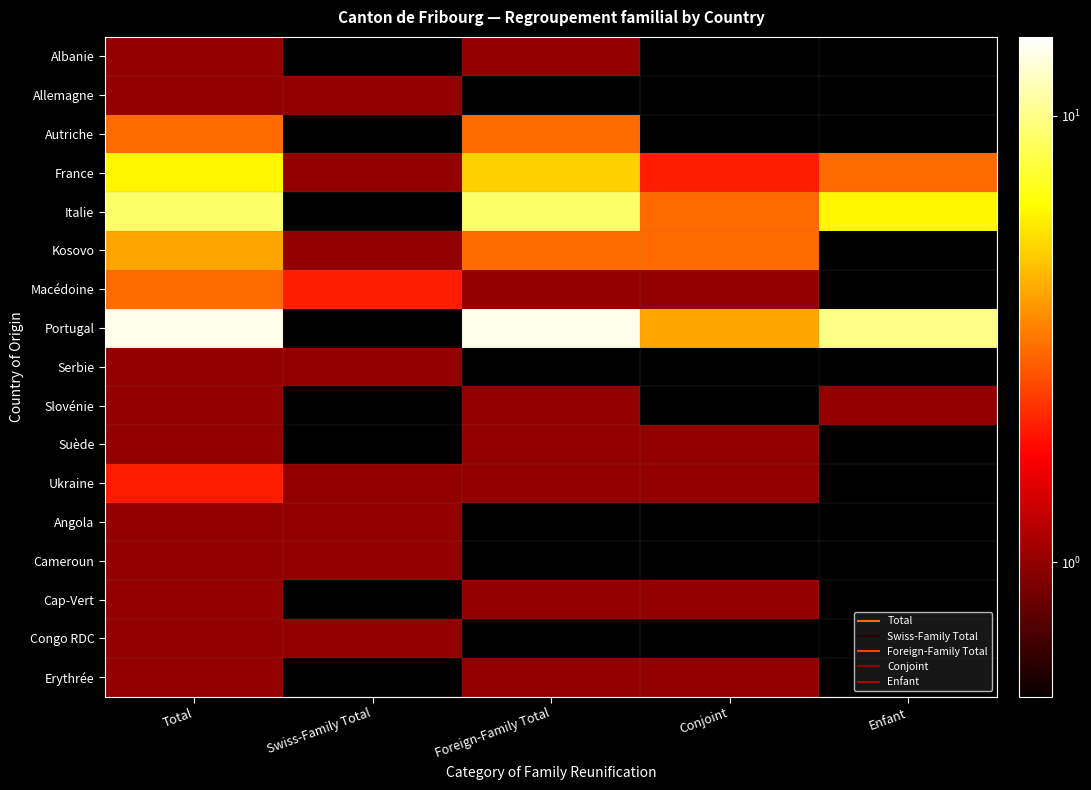

List the series in order of their peak value, highest first.

Portugal, Italie, France, Kosovo, Autriche, Macédoine, Ukraine, Albanie, Allemagne, Serbie, Slovénie, Suède, Angola, Cameroun, Cap-Vert, Congo RDC, Erythrée